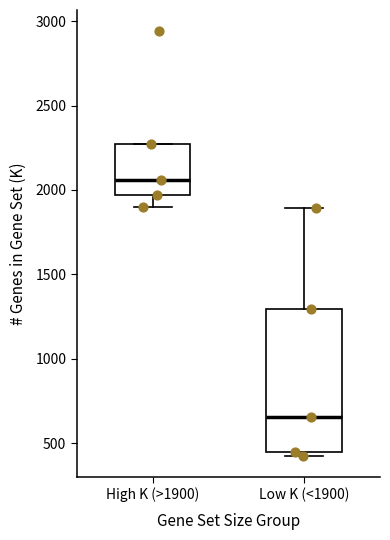

Which box is the tallest, from its lower edge to its upper edge?

Low K (<1900)